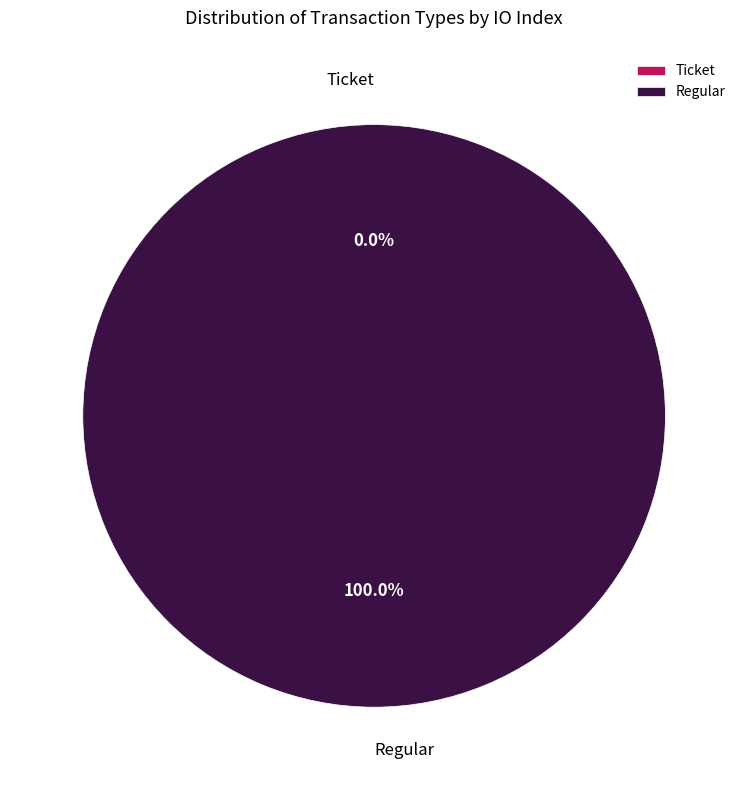

What percentage is NOT represented by Ticket?

100.0%